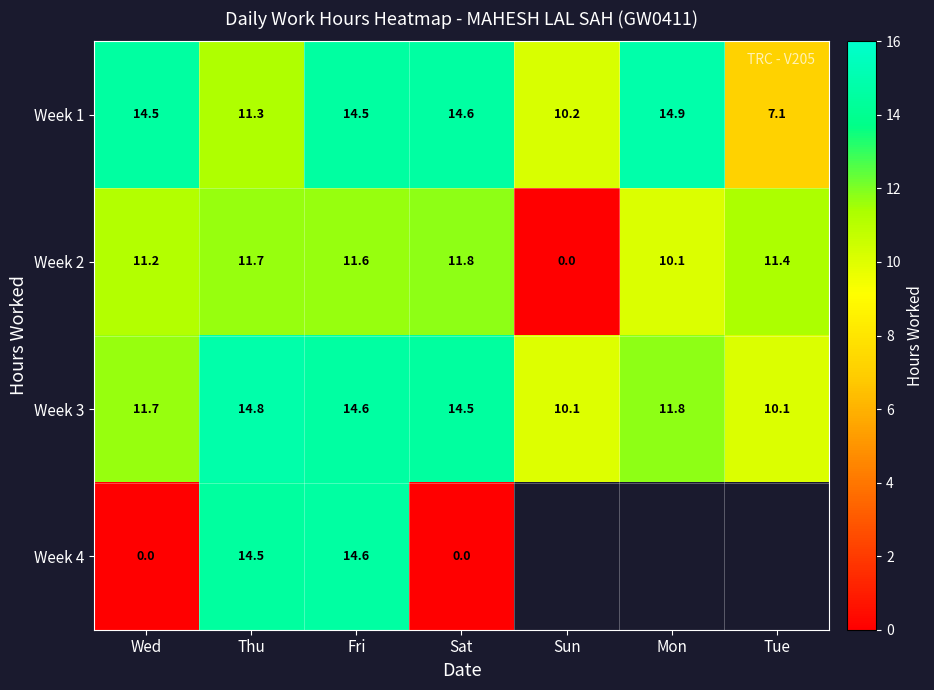

What is the sum of all Week 1 values?

87.1